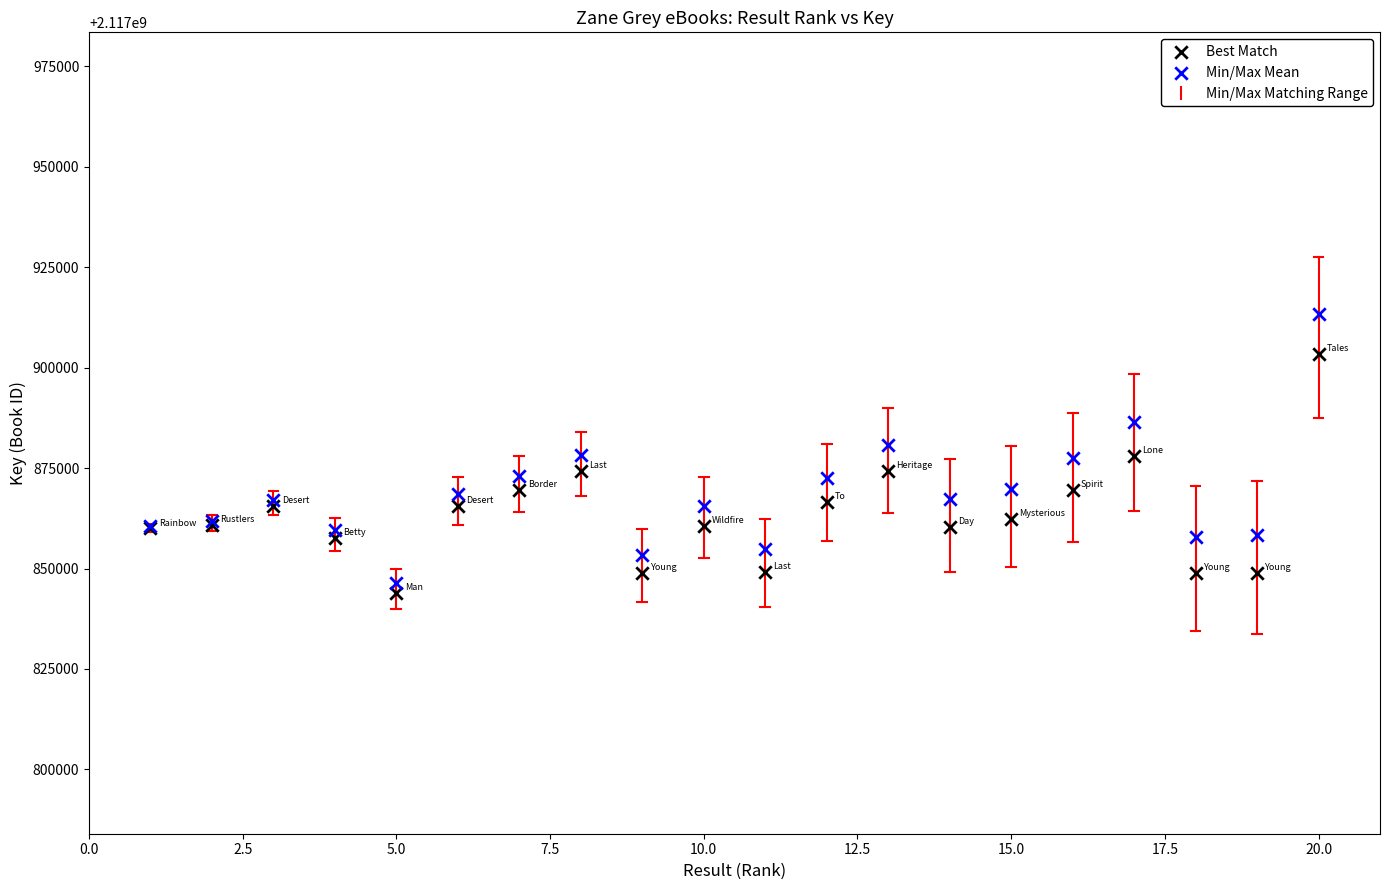

Which series has the largest Y range (max minus min)?

Min/Max Mean